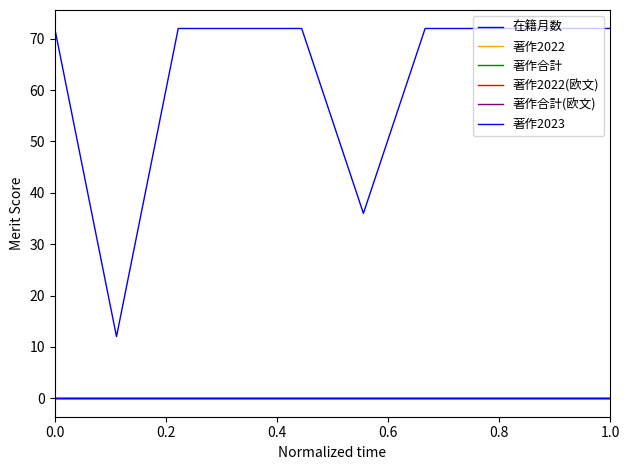

Does the chart have visible grid lines?

No